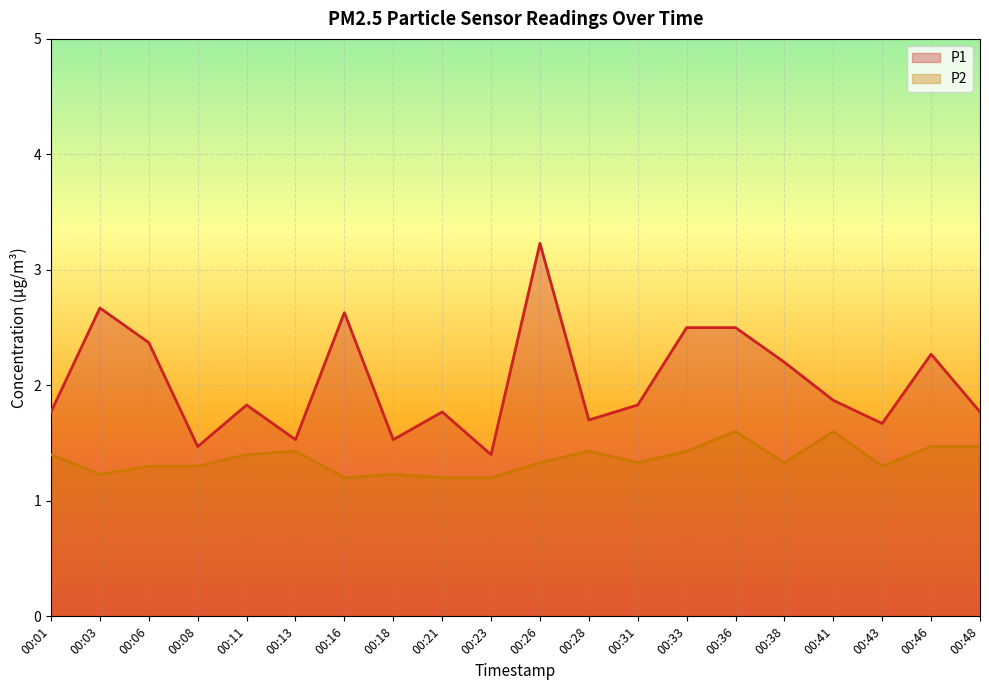

List the series in order of their peak value, lowest first.

P2, P1